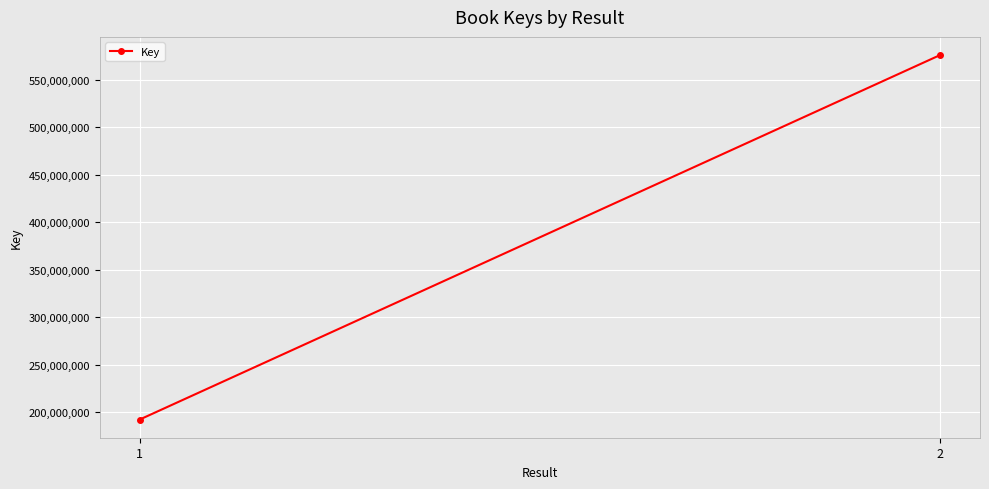

Where is the data nearest to the value 384199403?

1